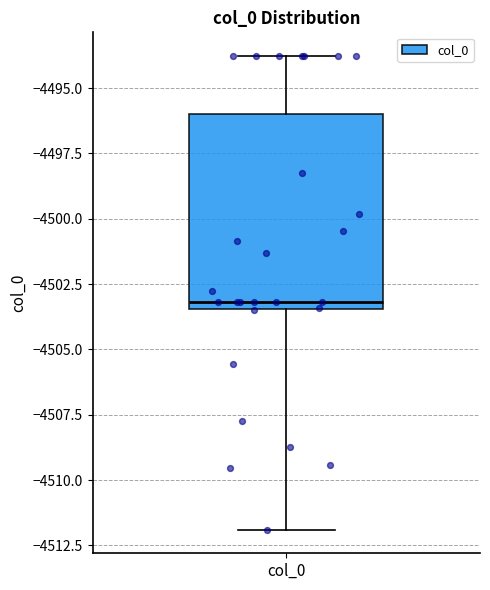

Read this box plot against the y-axis: the position of the median line, the range covered by the box, and the ends of both whiskers. The values are not printed on the chart, so give them approximately, as read against the axis.

median -4503.0, box -4503.5 to -4496.0, whiskers -4512.0 to -4494.0